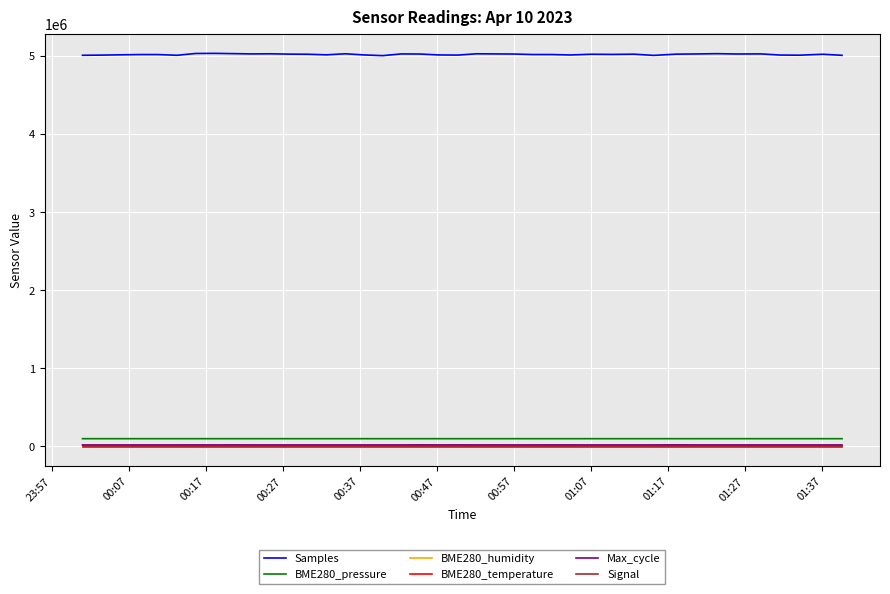

True or false: BME280_pressure and Max_cycle cross at least once.

False